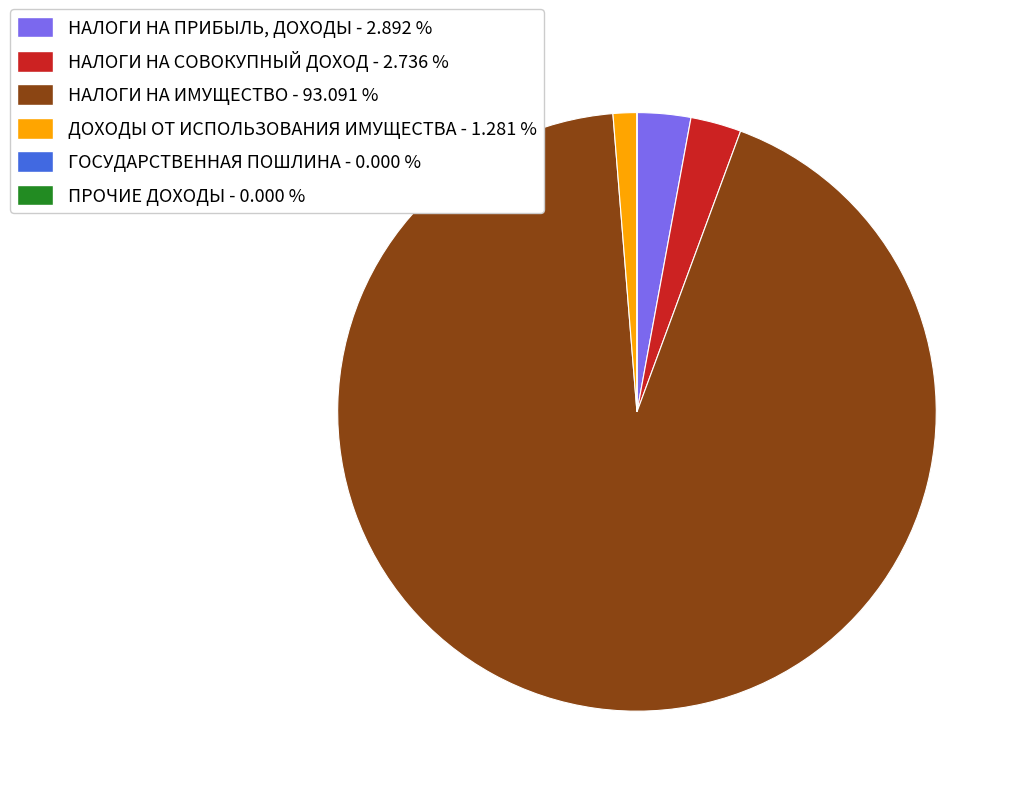

Between ДОХОДЫ ОТ ИСПОЛЬЗОВАНИЯ ИМУЩЕСТВА and НАЛОГИ НА ИМУЩЕСТВО, which is larger?

НАЛОГИ НА ИМУЩЕСТВО